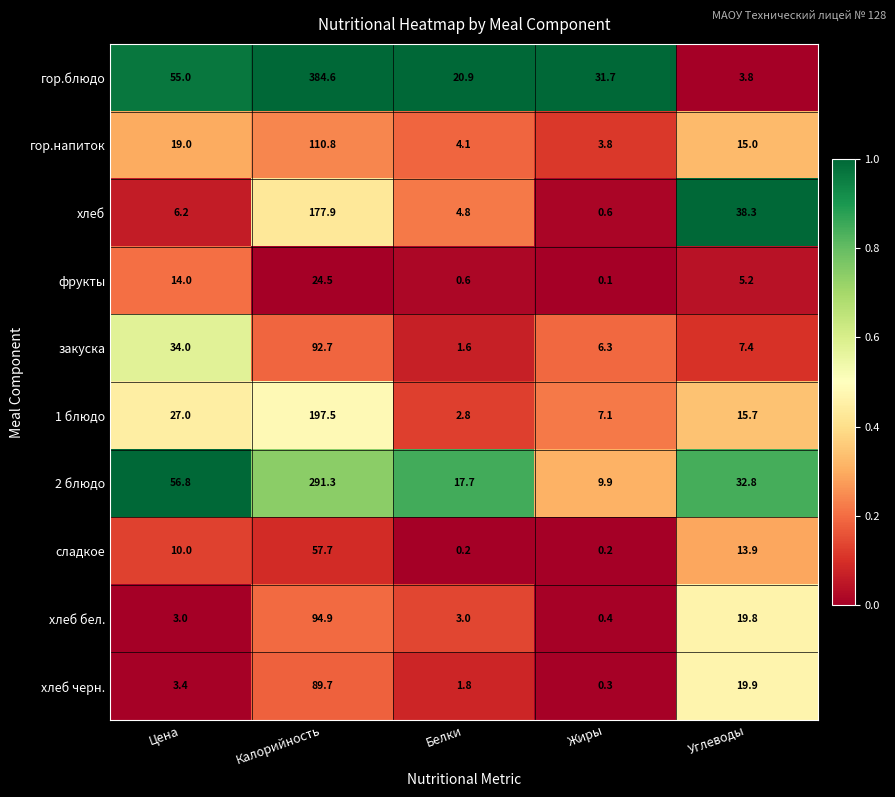

True or false: закуска has a value of 34.0 at Цена.

True